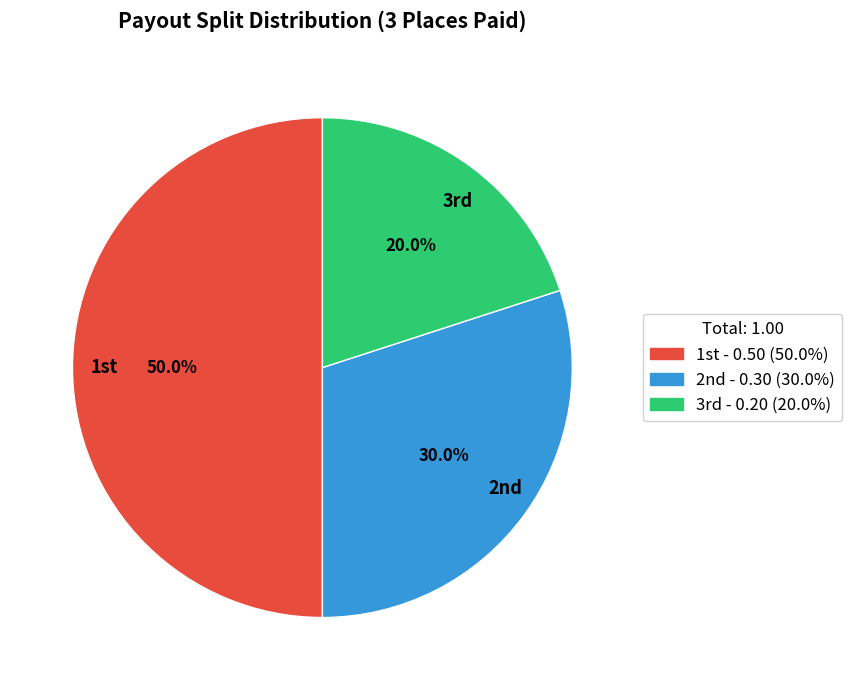

Rank the categories by value from highest to lowest.

1st, 2nd, 3rd